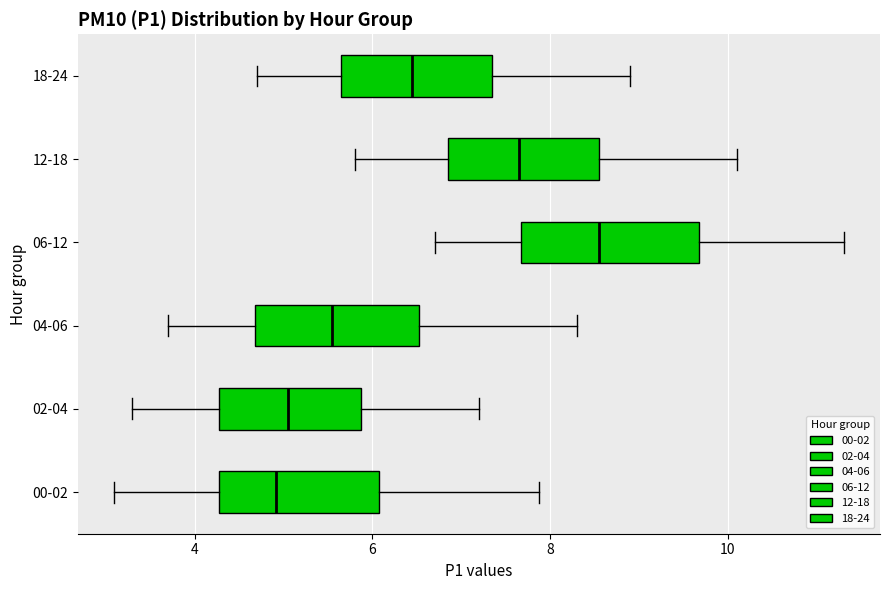

Reading bottom to top, read every box against the x-axis: the position of its median line, the range the box covers, and the ends of its whiskers. The values are not printed on the chart, so give them approximately, as read against the axis.

00-02: median 5.0, box 4.2 to 6.0, whiskers 3.2 to 7.8
02-04: median 5.0, box 4.2 to 5.8, whiskers 3.4 to 7.2
04-06: median 5.6, box 4.6 to 6.6, whiskers 3.8 to 8.4
06-12: median 8.6, box 7.6 to 9.6, whiskers 6.8 to 11.4
12-18: median 7.6, box 6.8 to 8.6, whiskers 5.8 to 10.2
18-24: median 6.4, box 5.6 to 7.4, whiskers 4.8 to 9.0